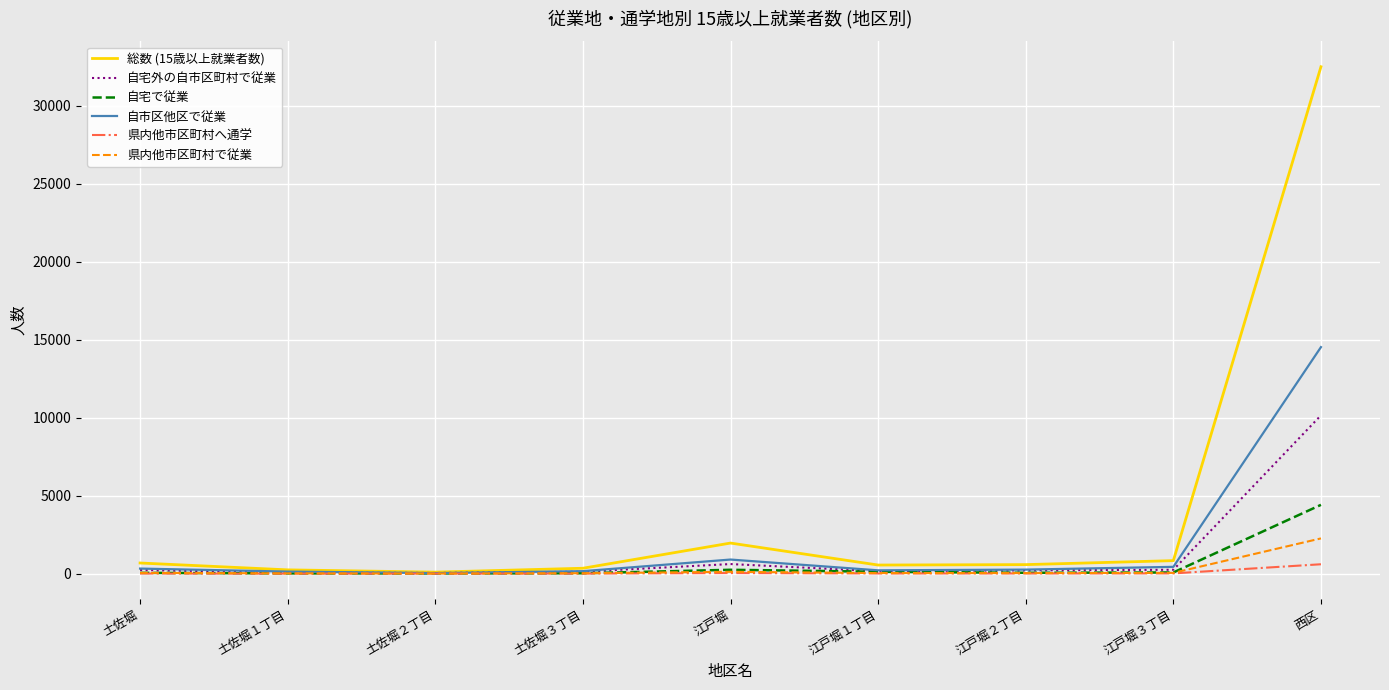

Which series has the largest total across all categories?

総数 (15歳以上就業者数)